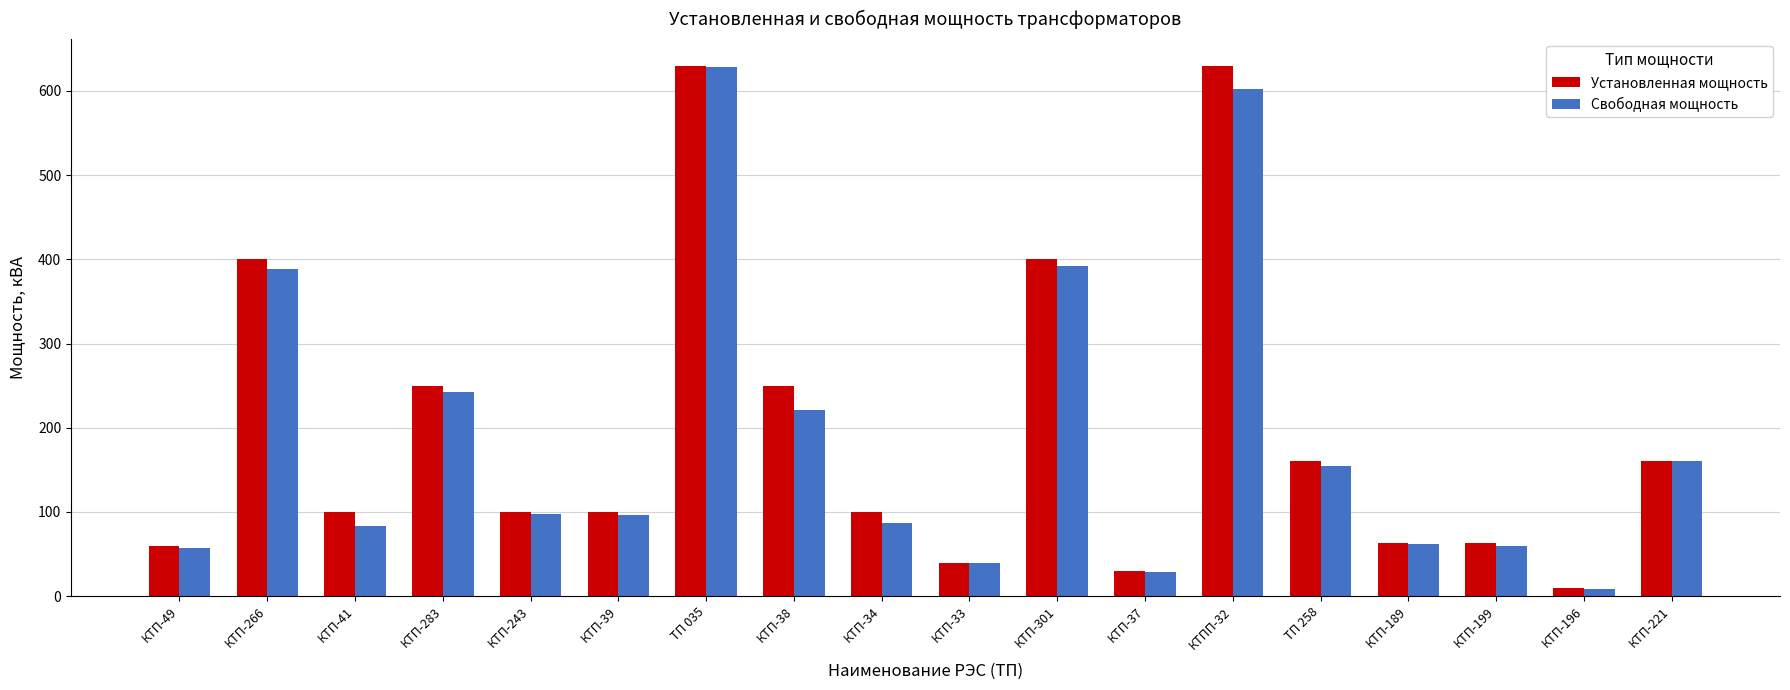

Between КТП-283 and КТП-37, which series saw the biggest shift?

Установленная мощность